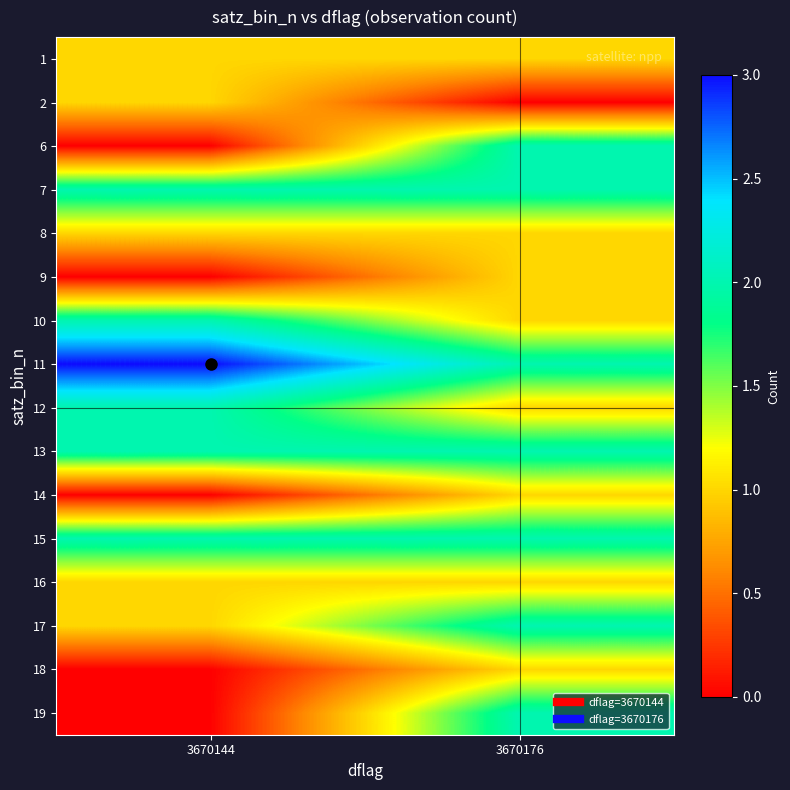

Reading left to right, transcribe all the data shown in this chart.

1: 3670144=1	3670176=1
2: 3670144=1	3670176=0
6: 3670144=0	3670176=2
7: 3670144=2	3670176=2
8: 3670144=1	3670176=1
9: 3670144=0	3670176=1
10: 3670144=2	3670176=1
11: 3670144=3	3670176=2
12: 3670144=2	3670176=1
13: 3670144=2	3670176=2
14: 3670144=0	3670176=1
15: 3670144=2	3670176=2
16: 3670144=1	3670176=1
17: 3670144=1	3670176=2
18: 3670144=0	3670176=1
19: 3670144=0	3670176=2